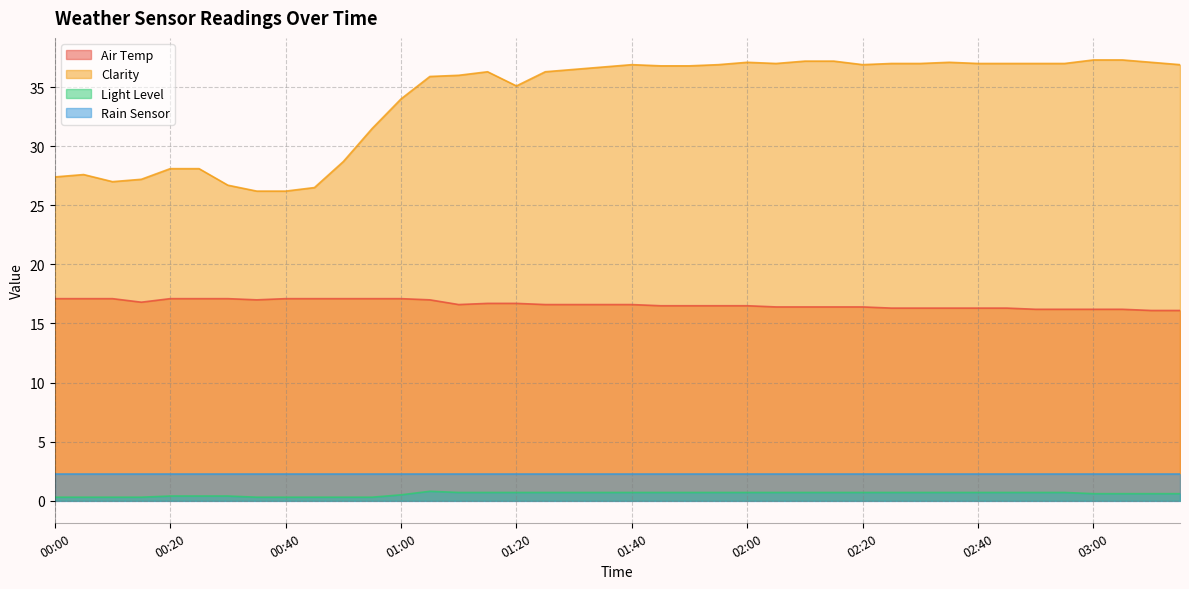

What is the label of the 20th point from the left?

01:35